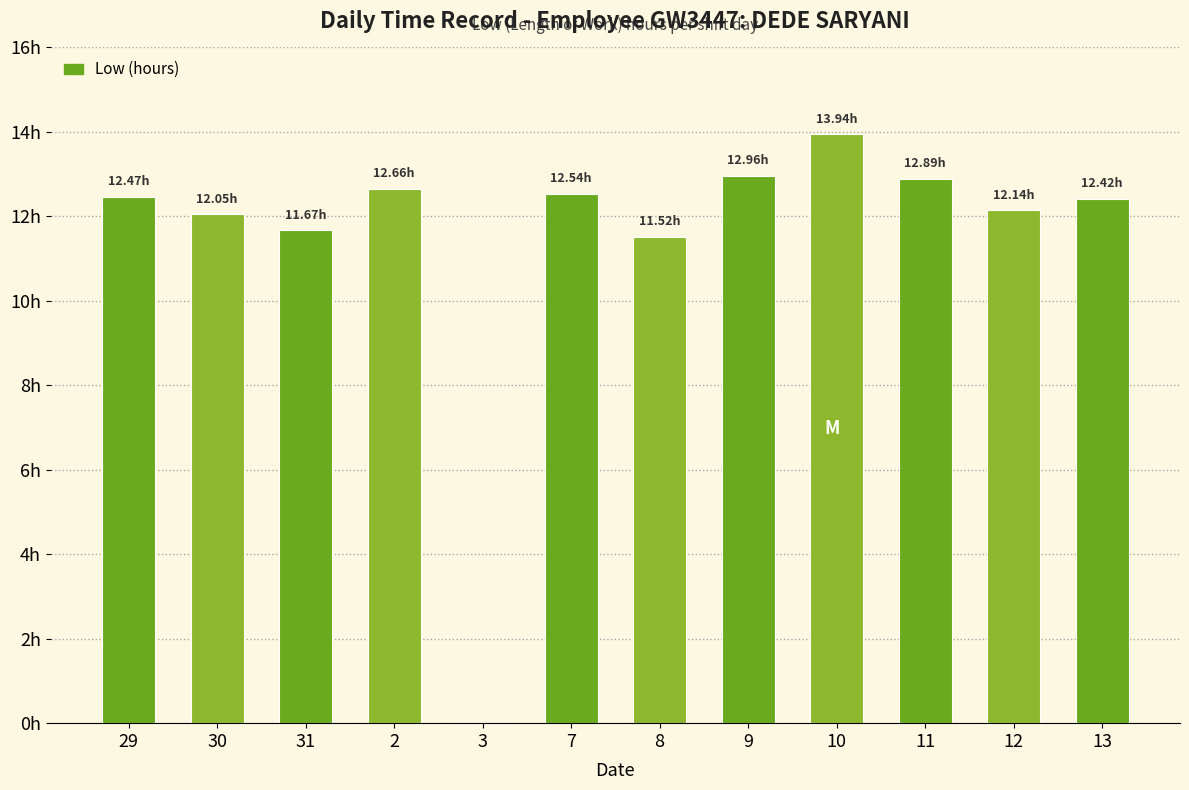

Between 3 and 2, which is larger?

2